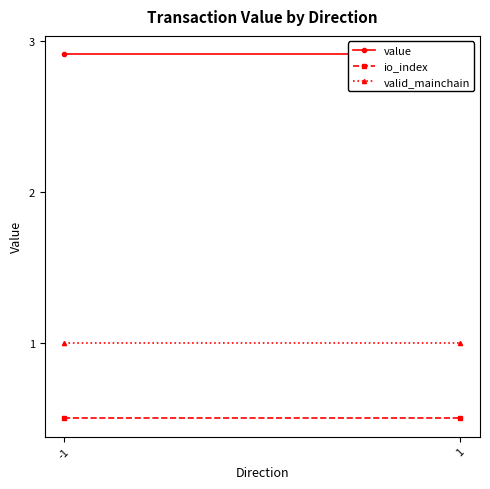

Reading right to left, list all the values displayed in this chart.

value: 1=2.9	-1=2.9
io_index: 1=0.5	-1=0.5
valid_mainchain: 1=1.0	-1=1.0